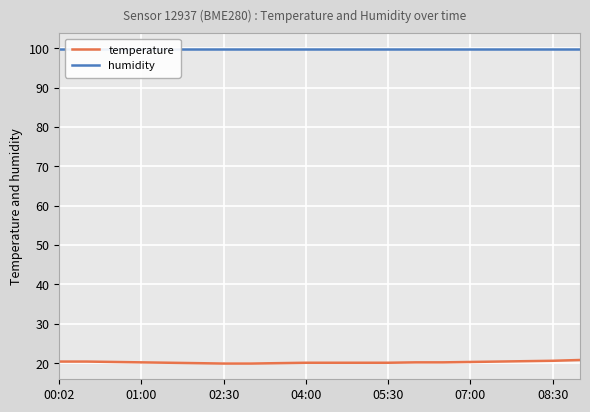

Rank the series by their maximum value, from highest to lowest.

humidity, temperature